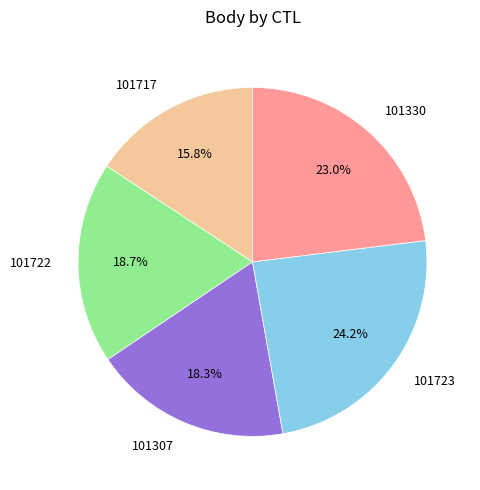

Which category has the smallest portion of the pie?

101717